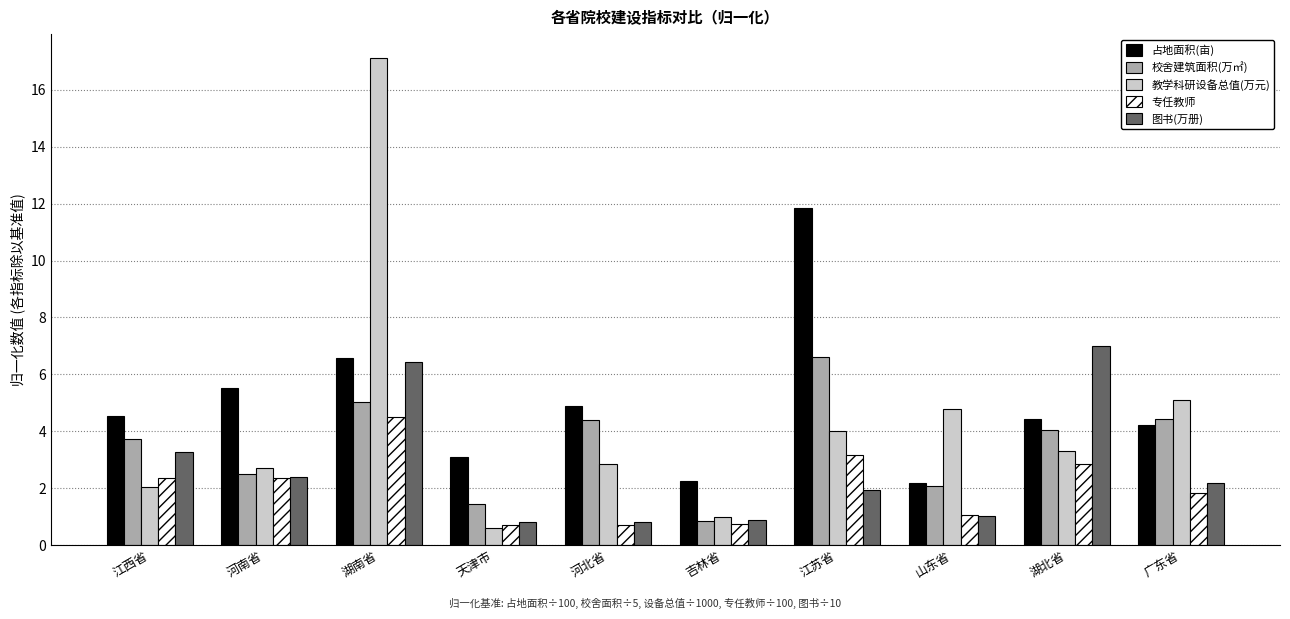

The value of 占地面积(亩) at 山东省 is 3.1. True or false?

False